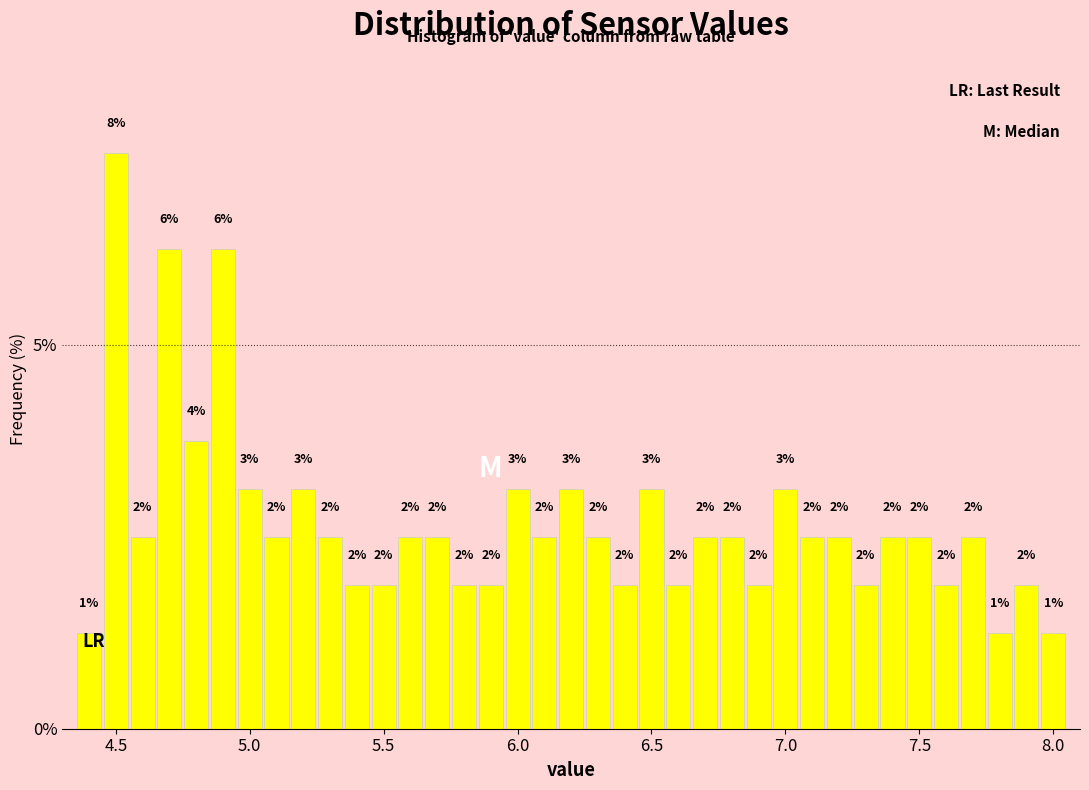

Read against the x-axis, roughly where is the centre of the tallest bar?

4.50